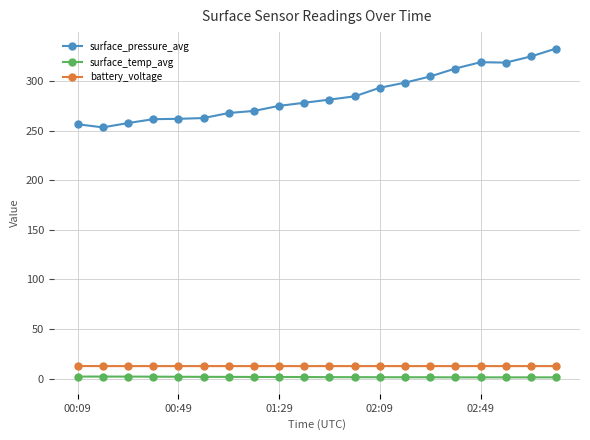

What is the value of the surface_pressure_avg point at the 20th from the left?

332.7